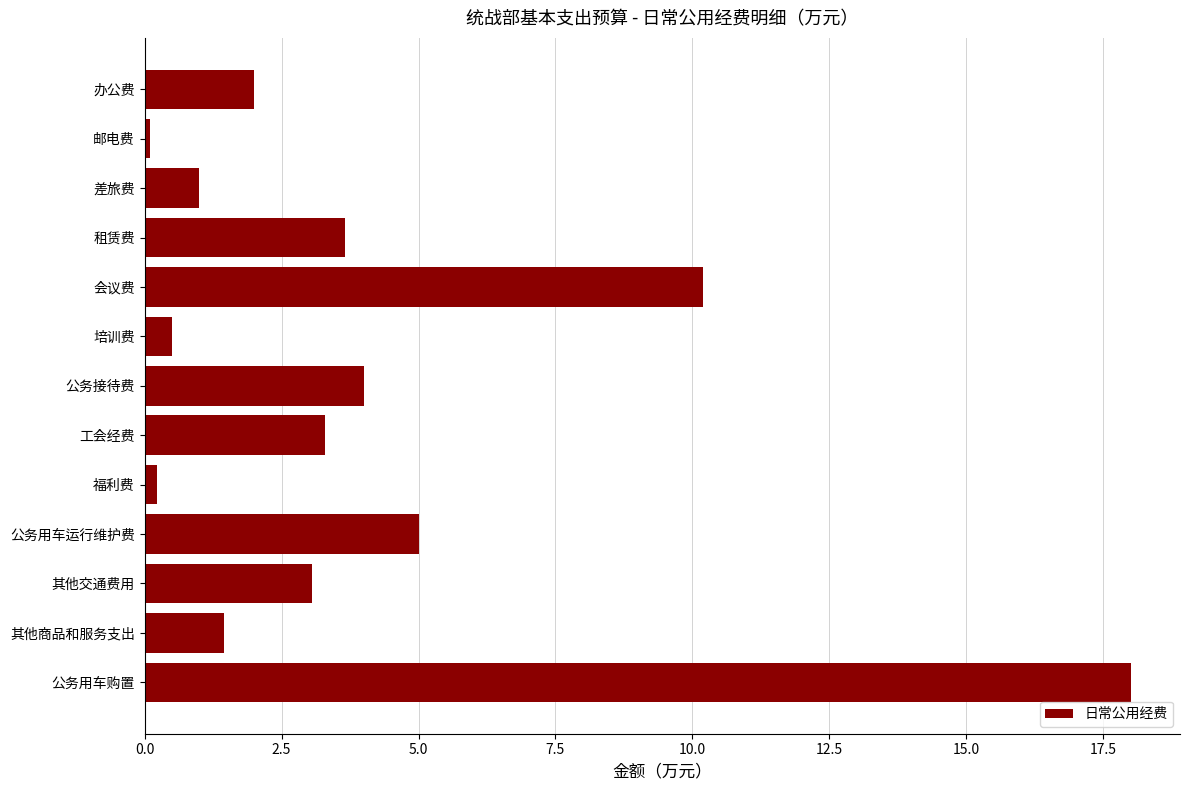

Does the chart contain any negative values?

No